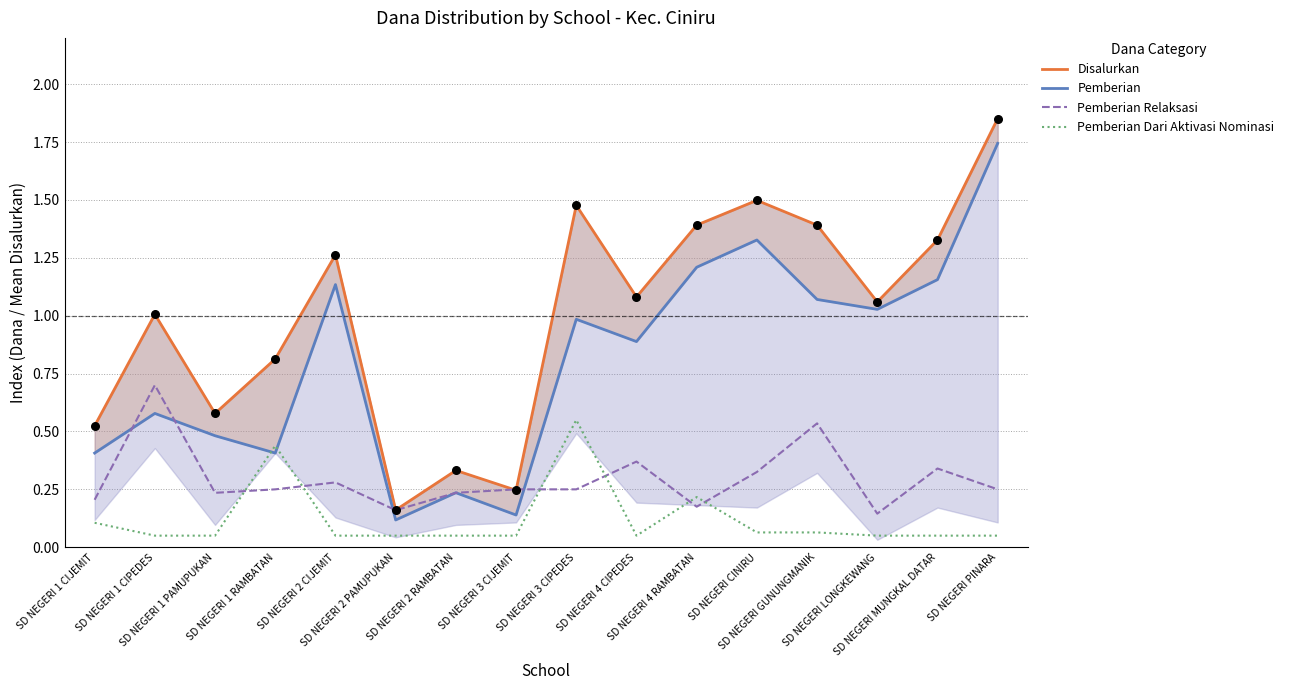

Which series reaches the minimum Y coordinate?

Pemberian Dari Aktivasi Nominasi